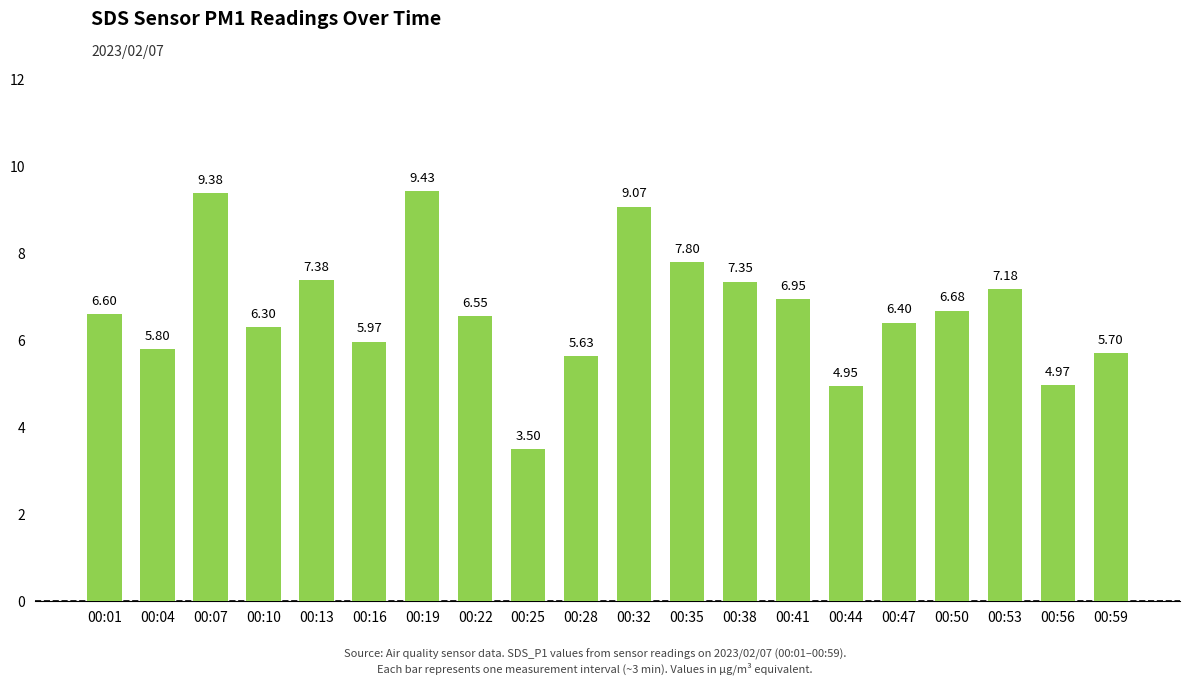

How many values are below 6?

7